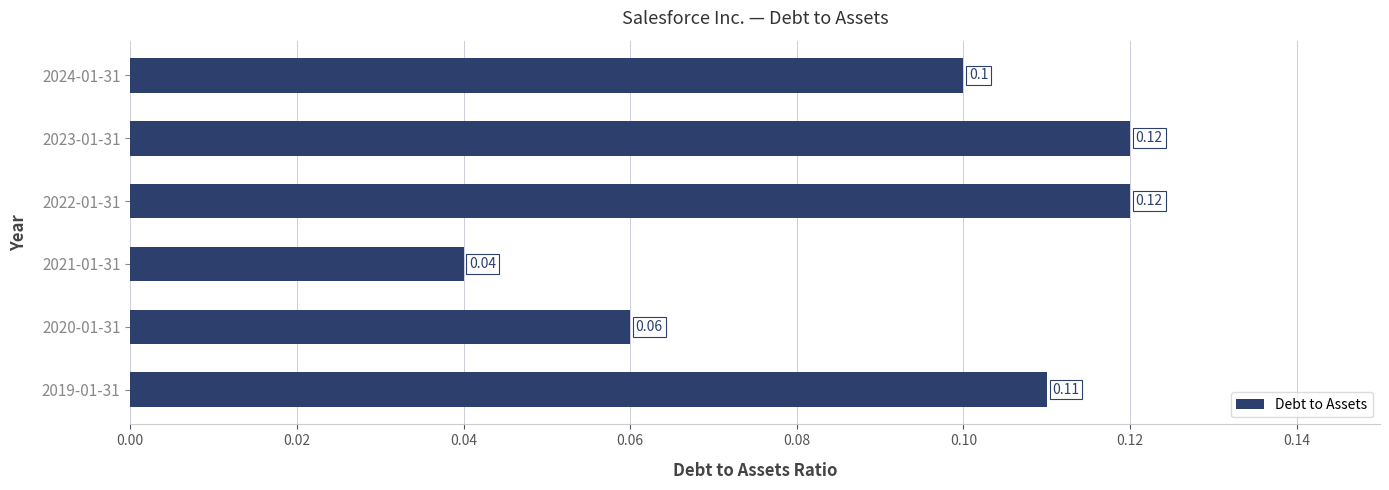

How many series are shown in this chart?

1